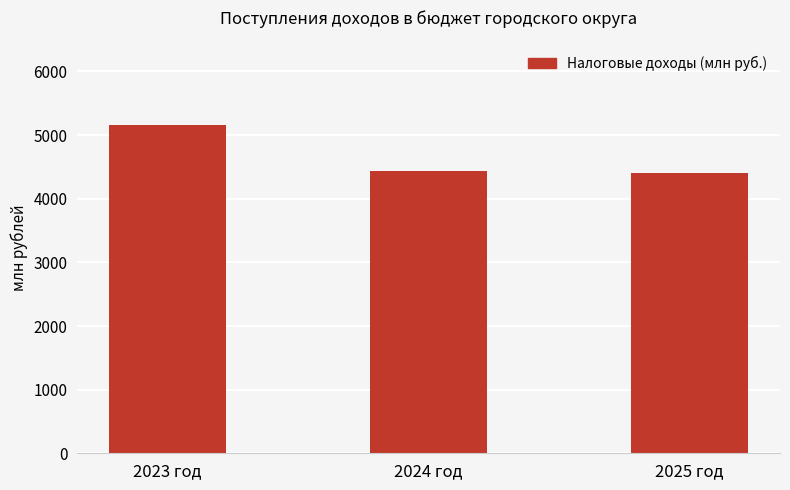

Reading left to right, transcribe all the data shown in this chart.

5155.8	4443.3	4407.1